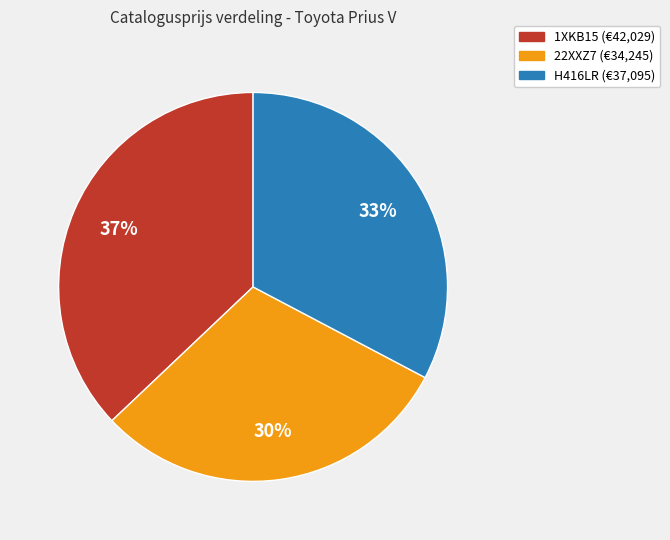

Rank the categories by value from highest to lowest.

1XKB15, H416LR, 22XXZ7